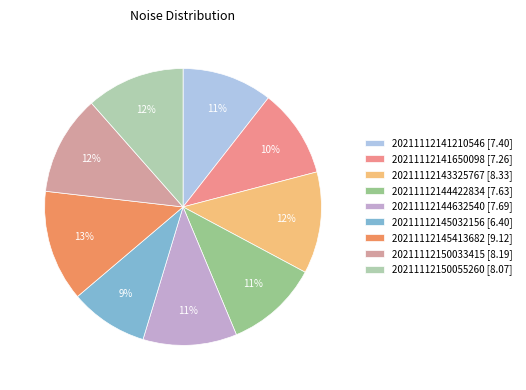

How many slices are in this pie chart?

9